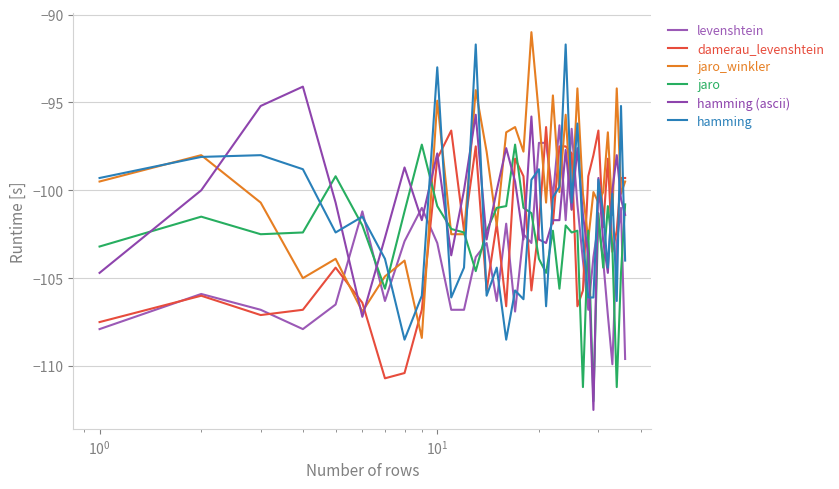

Reading right to left, extract all data points from this chart.

levenshtein: -109.6	-101.0	-103.0	-109.9	-107.1	-104.0	-101.9	-103.8	-106.8	-104.0	-100.8	-96.5	-101.7	-96.3	-100.4	-97.3	-97.3	-103.0	-102.5	-106.9	-101.9	-106.3	-103.0	-103.8	-106.8	-106.8	-103.0	-101.0	-102.9	-106.3	-101.2	-106.5	-107.9	-106.8	-105.9	-107.9
damerau_levenshtein: -99.3	-99.3	-102.3	-103.5	-98.2	-102.1	-96.6	-98.0	-99.2	-105.7	-106.6	-97.9	-97.5	-97.5	-101.9	-96.4	-102.0	-105.7	-99.2	-98.2	-106.6	-101.9	-105.7	-97.5	-102.3	-96.6	-98.2	-106.8	-110.4	-110.7	-106.4	-104.4	-106.8	-107.1	-106.0	-107.5
jaro_winkler: -99.5	-100.2	-94.2	-101.4	-96.7	-100.1	-100.7	-100.1	-102.8	-100.2	-94.2	-101.1	-95.7	-100.1	-94.6	-100.7	-95.7	-91.0	-97.8	-96.4	-96.7	-102.0	-97.8	-94.3	-102.5	-102.5	-94.9	-108.4	-104.0	-104.9	-106.9	-103.9	-105.0	-100.7	-98.0	-99.5
jaro: -100.8	-104.7	-111.2	-103.3	-100.9	-104.4	-101.3	-112.0	-102.3	-111.2	-102.3	-102.4	-102.0	-105.6	-102.3	-104.7	-103.9	-101.3	-101.0	-97.4	-100.9	-101.0	-102.3	-104.6	-102.4	-102.2	-100.9	-97.4	-101.2	-105.6	-102.0	-99.2	-102.4	-102.5	-101.5	-103.2
hamming (ascii): -101.4	-100.5	-98.0	-100.0	-104.7	-102.9	-99.3	-112.5	-103.7	-101.4	-97.6	-101.1	-97.7	-101.7	-101.7	-103.0	-102.8	-95.8	-102.8	-99.5	-97.6	-100.0	-102.8	-95.7	-100.0	-103.7	-97.9	-101.7	-98.7	-102.7	-107.2	-100.7	-94.1	-95.2	-100.0	-104.7
hamming: -104.0	-95.2	-106.3	-100.2	-104.4	-101.3	-99.4	-106.1	-106.1	-102.8	-96.2	-100.7	-91.7	-99.8	-100.4	-106.6	-98.8	-99.4	-106.2	-105.7	-108.5	-104.4	-106.0	-91.7	-104.4	-106.1	-93.0	-106.0	-108.5	-103.9	-101.5	-102.4	-98.8	-98.0	-98.1	-99.3